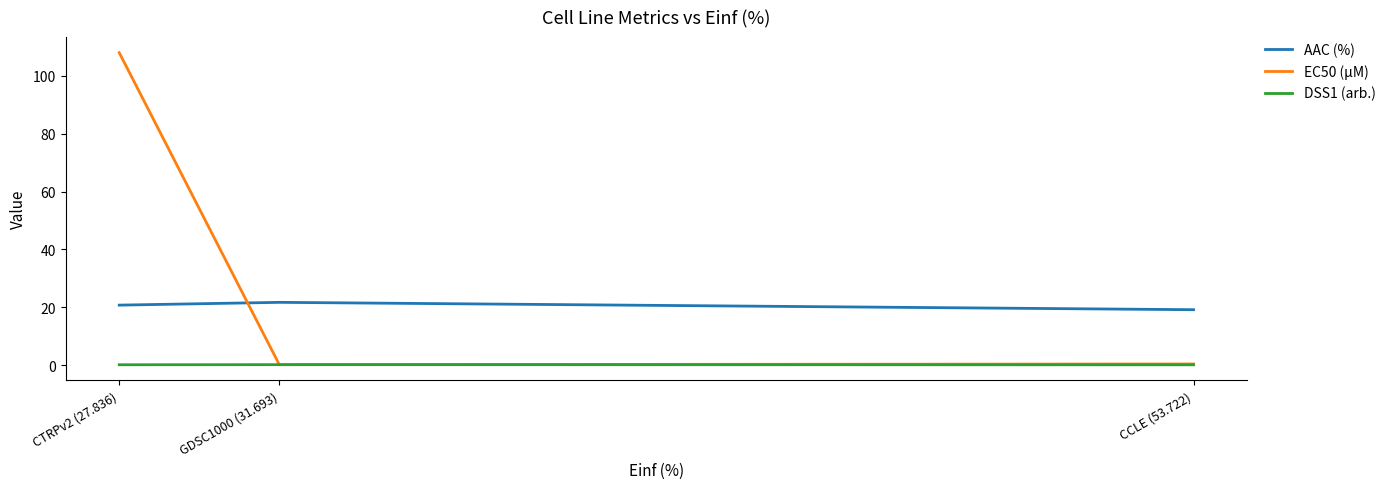

What is the spread (max minus min) of values at CCLE (53.722)?

19.0